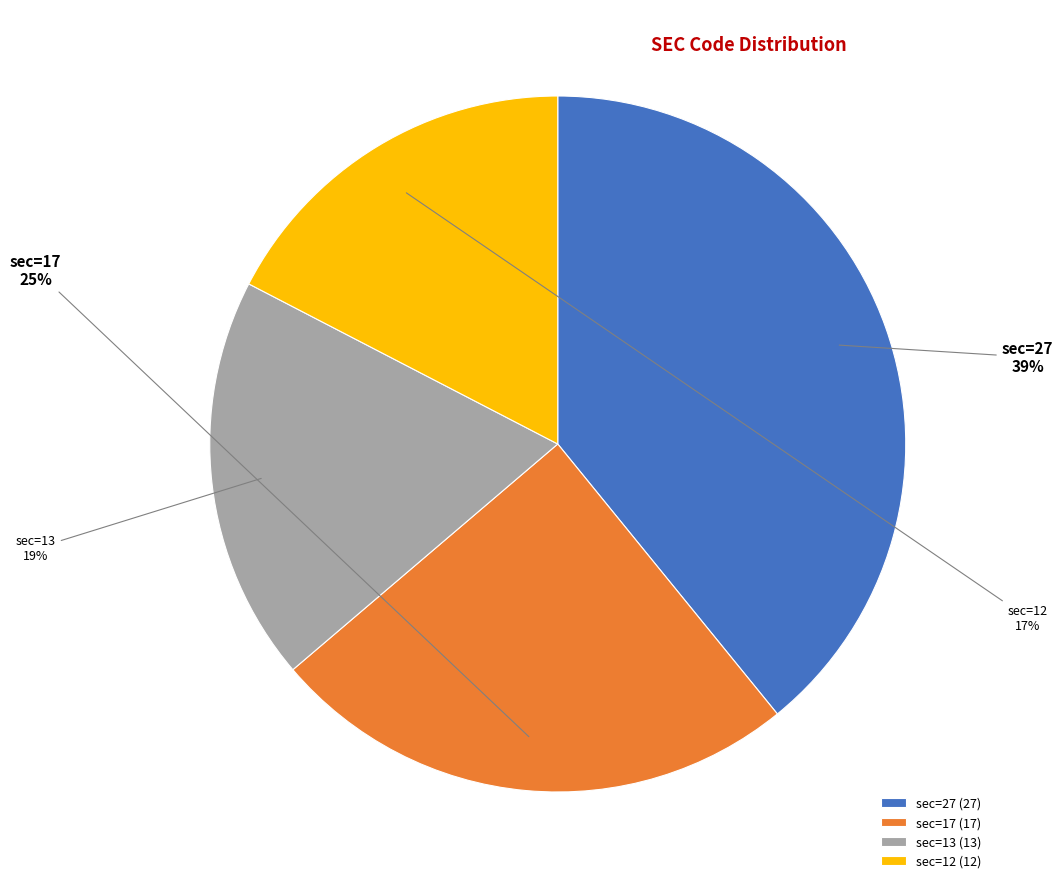

Does any single category account for the majority?

No